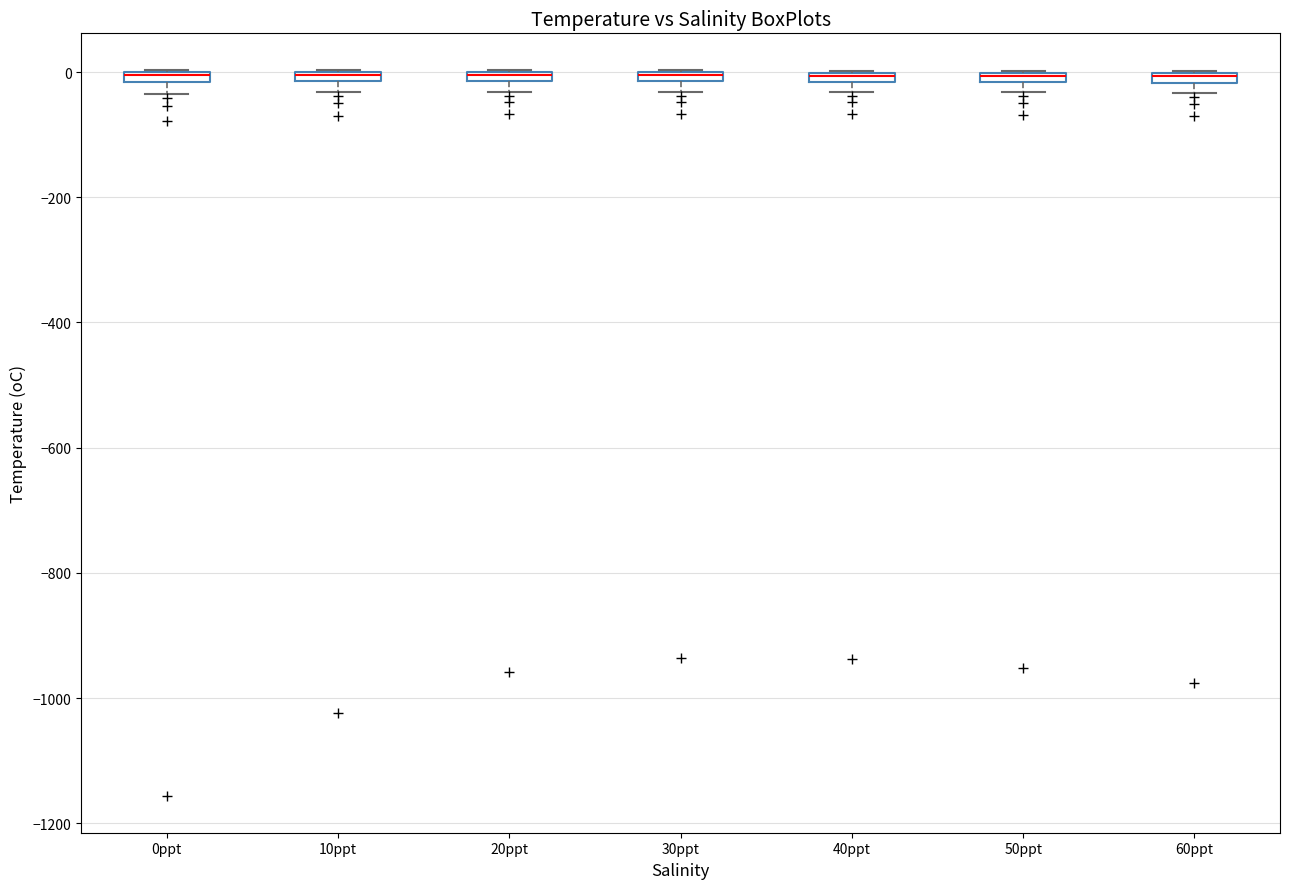

Where is the lower edge of the box for 20ppt on the y-axis? The values are not printed on the chart, so give them approximately, as read against the axis.

-20